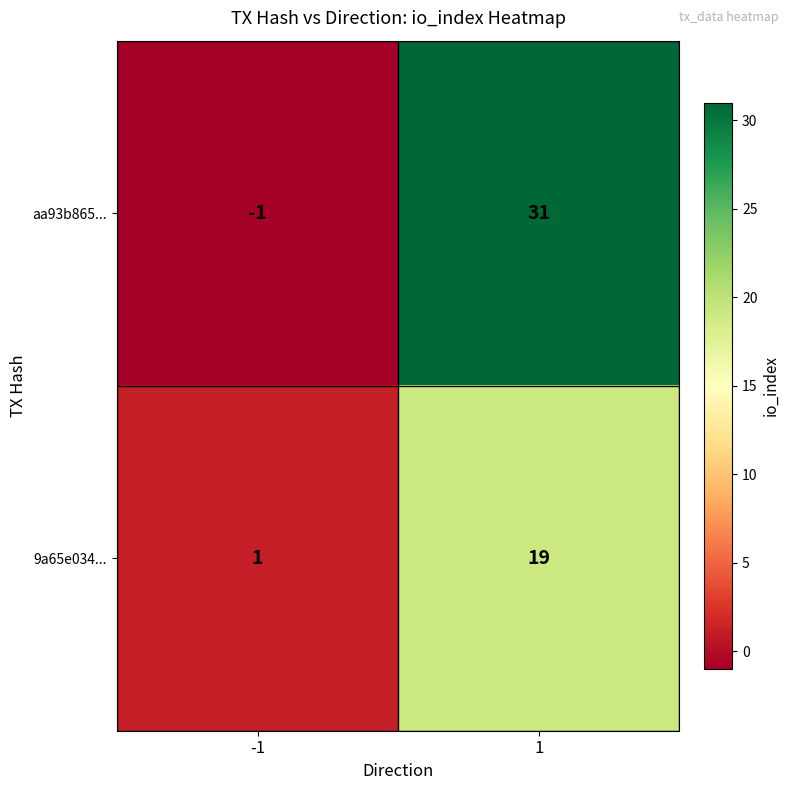

Count the number of categories in the chart.

2